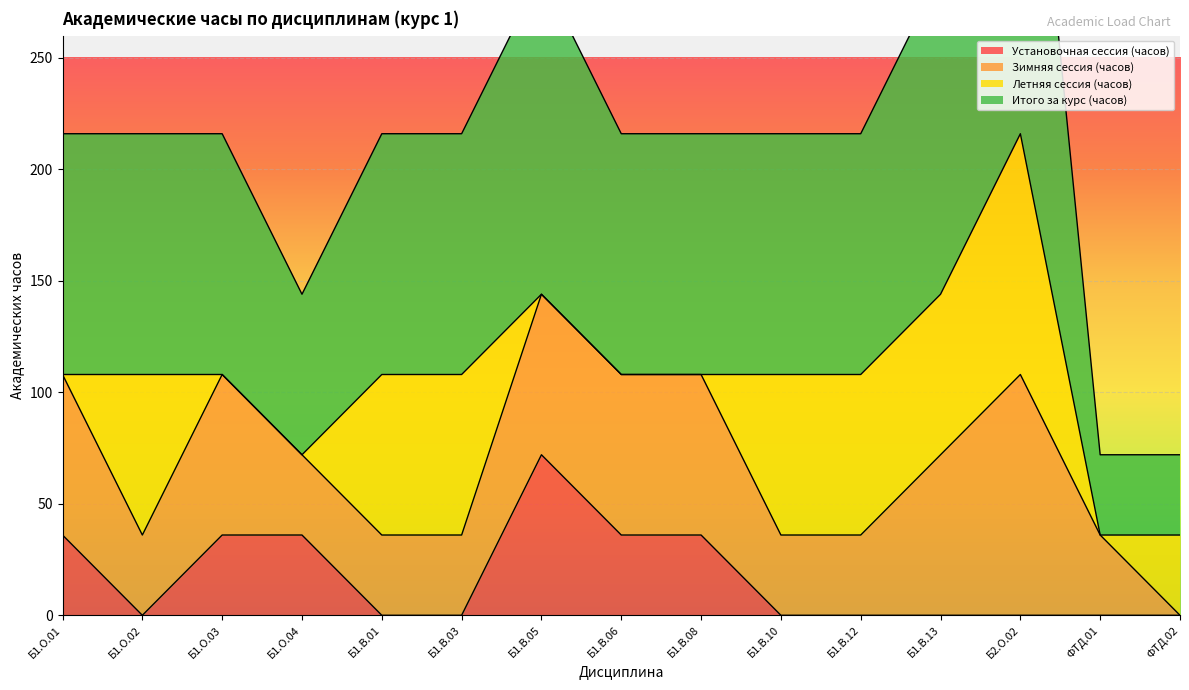

What is the maximum value for Установочная сессия (часов)?

72